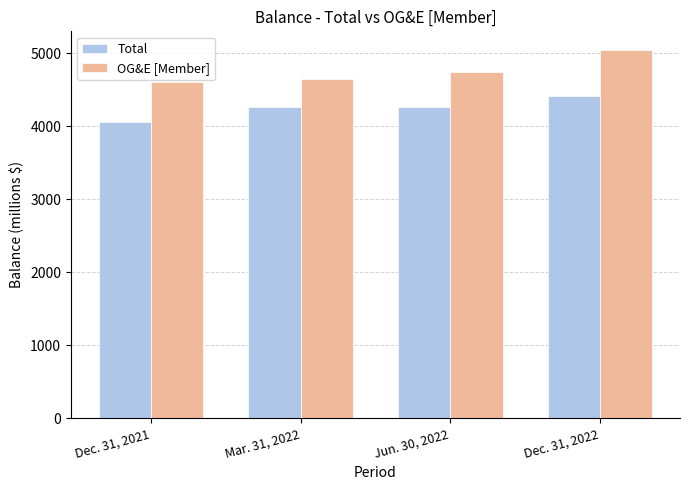

The value of OG&E [Member] at Jun. 30, 2022 is 4744.0. True or false?

True